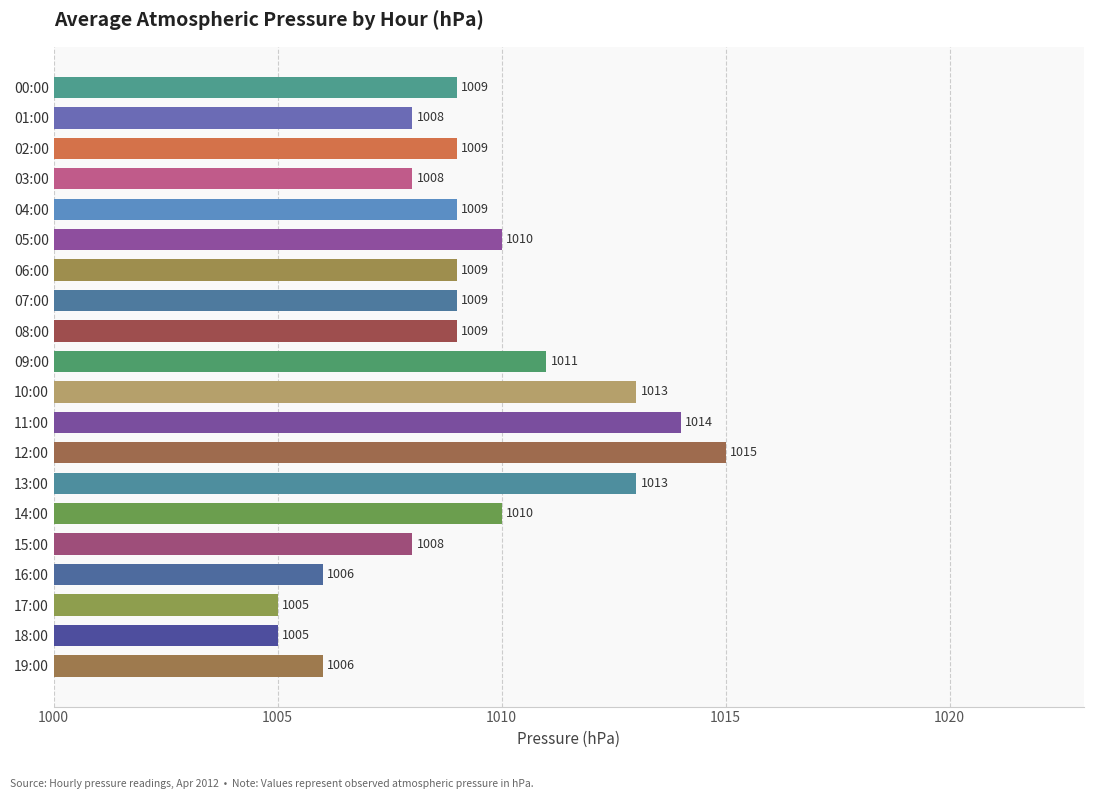

What value does the data have at 10:00, to the nearest 10?

1010